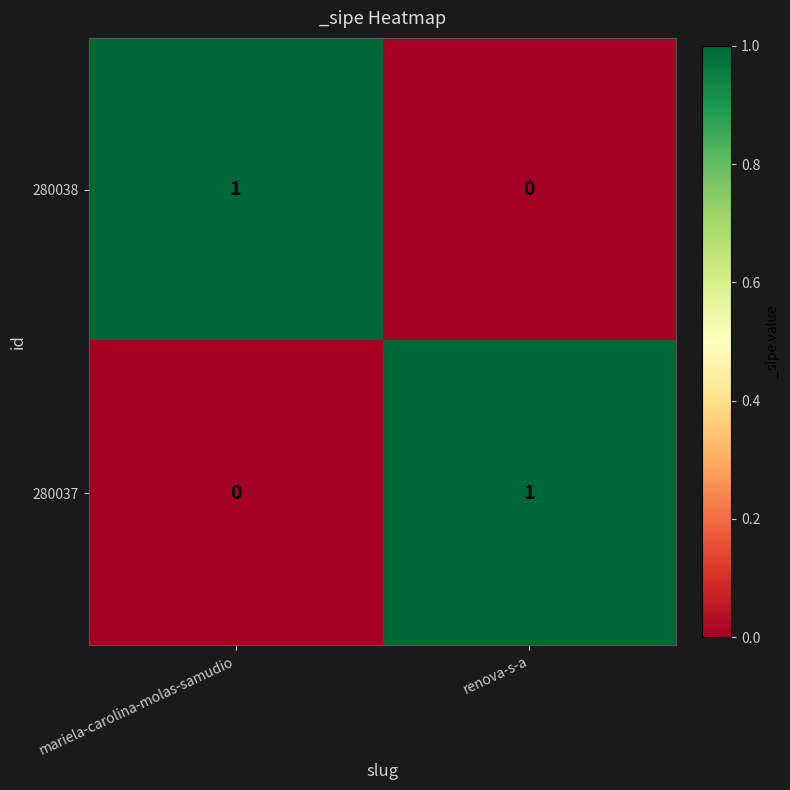

Which category has the lowest value in the 280038 series?

renova-s-a